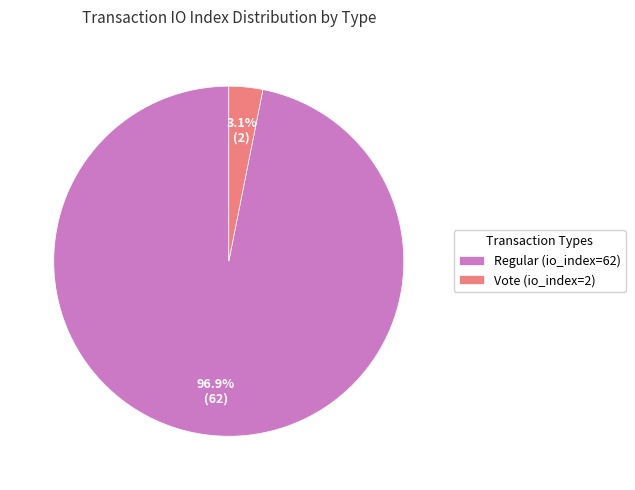

What is the largest slice in the pie chart?

Regular (io_index=62)